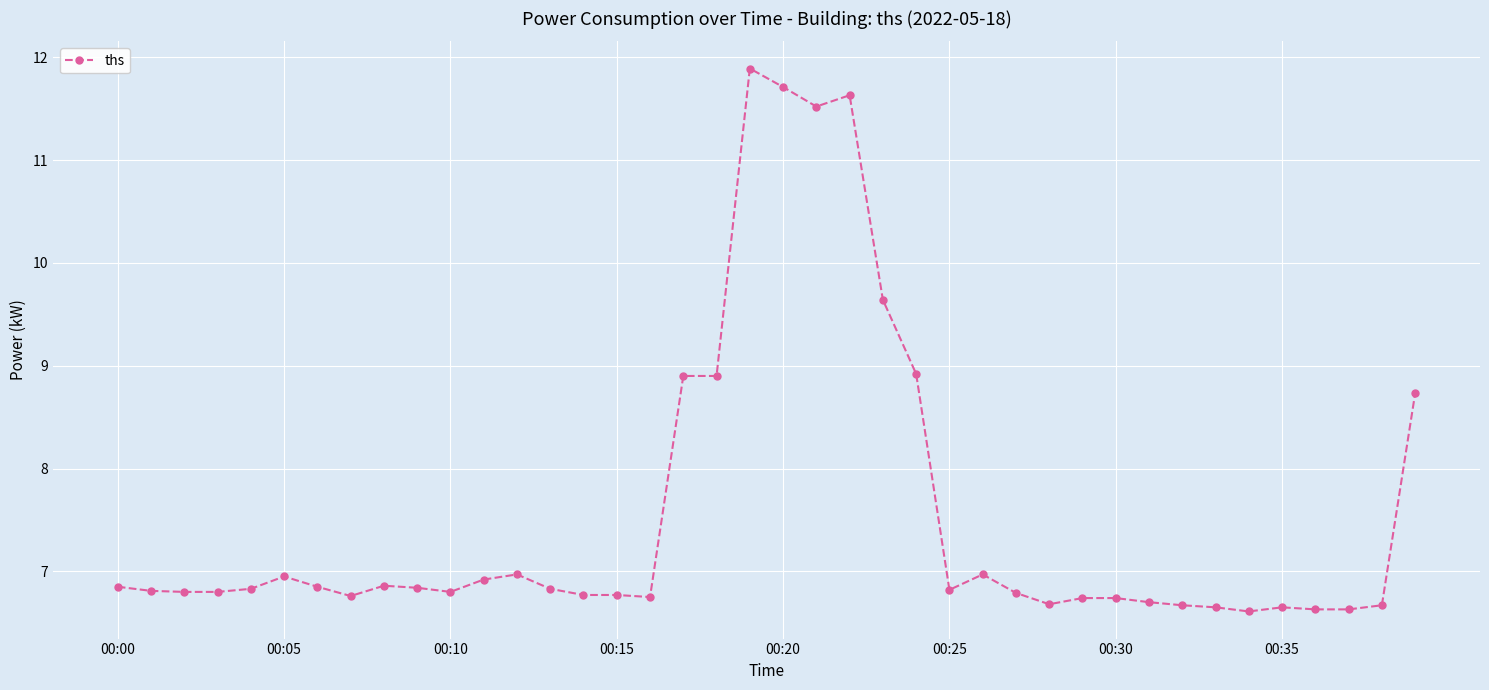

What is the smallest value displayed?

6.6